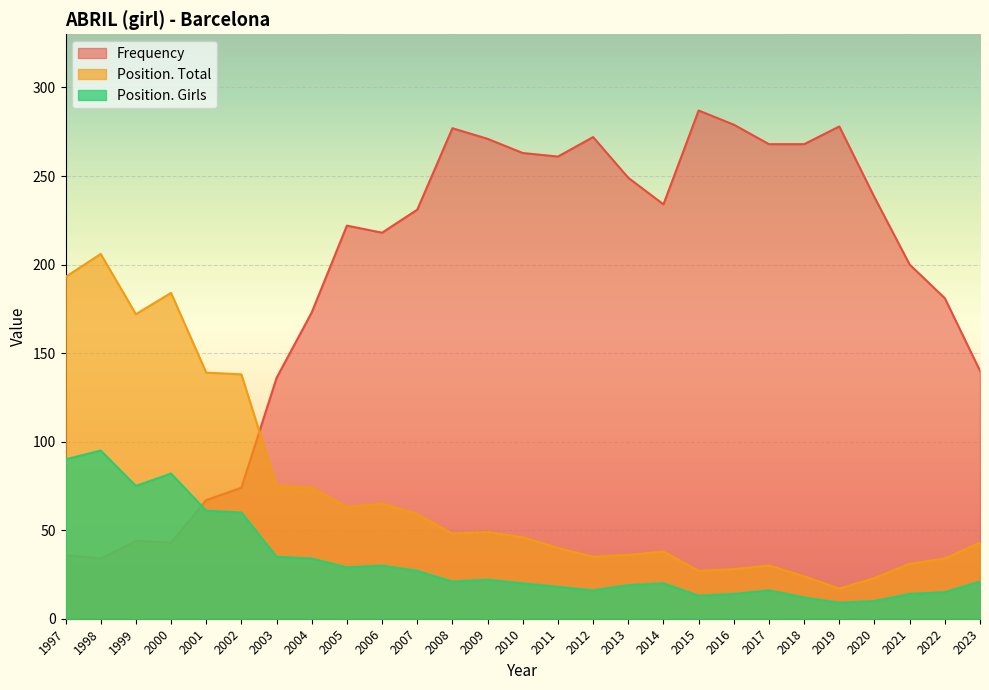

True or false: Position. Total has more than 0 points higher than both neighbors.

True